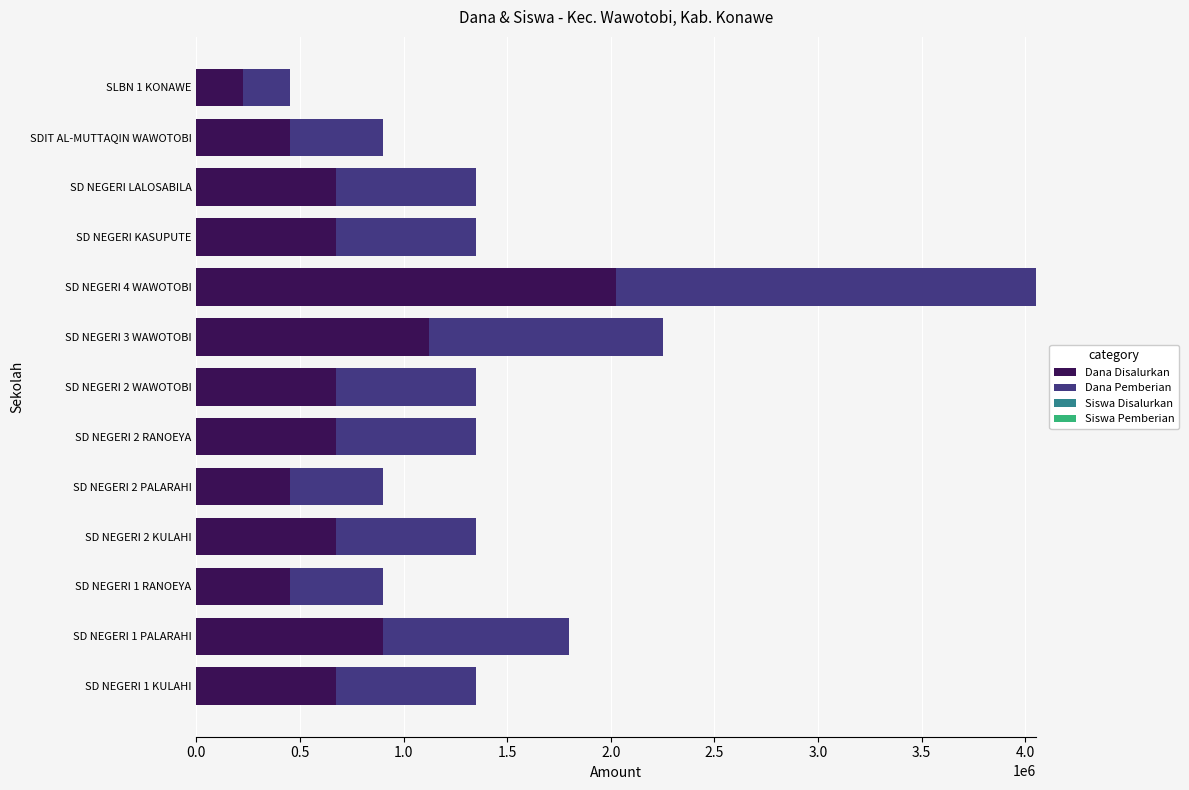

The value of Dana Disalurkan at SD NEGERI 1 RANOEYA is 247729. True or false?

False